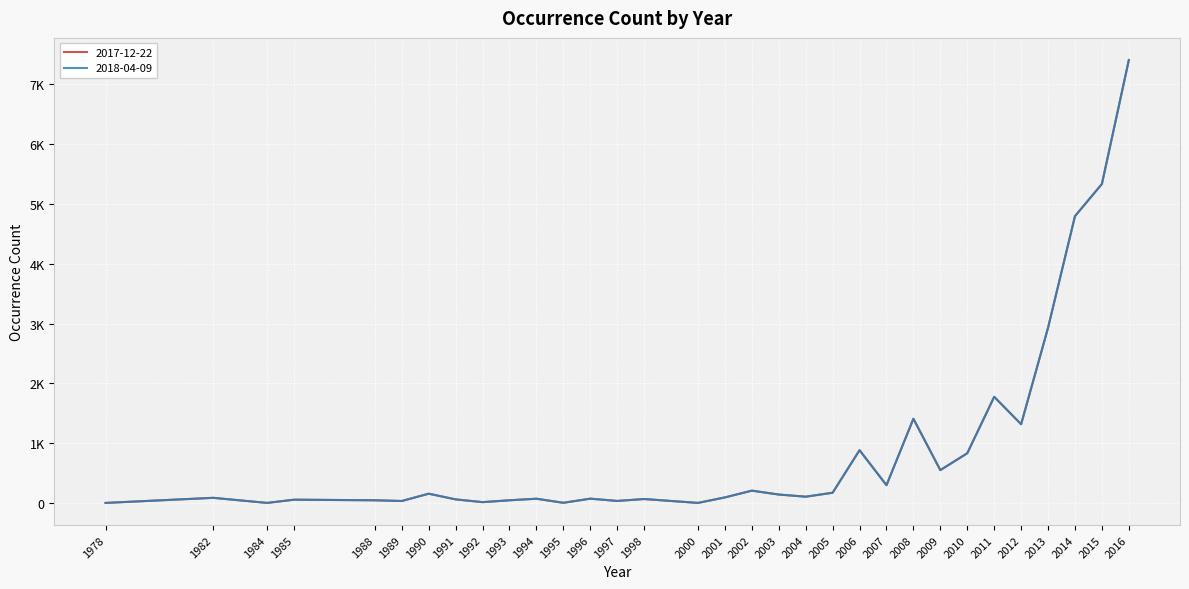

Does the chart have visible grid lines?

Yes